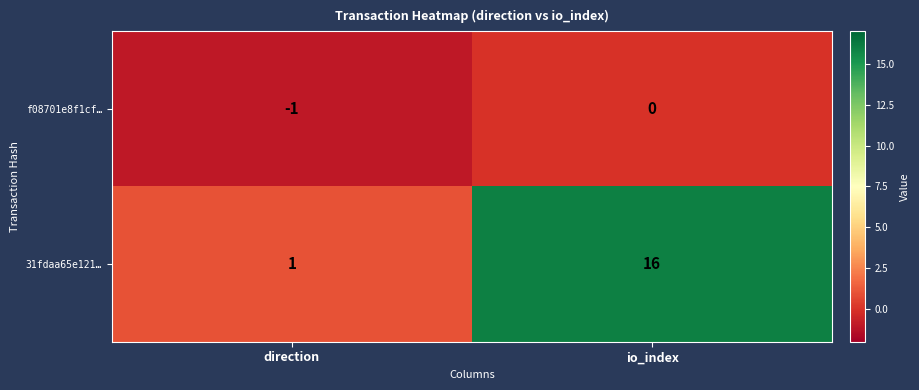

Which series has the widest spread of values?

31fdaa65e121…